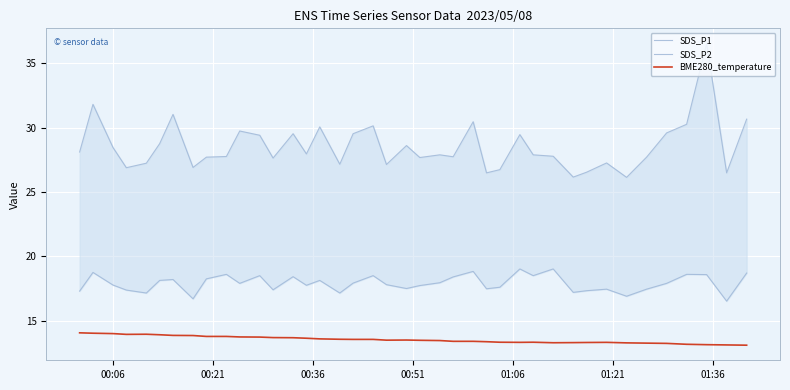

What is the lowest value of the BME280_temperature series?

13.1